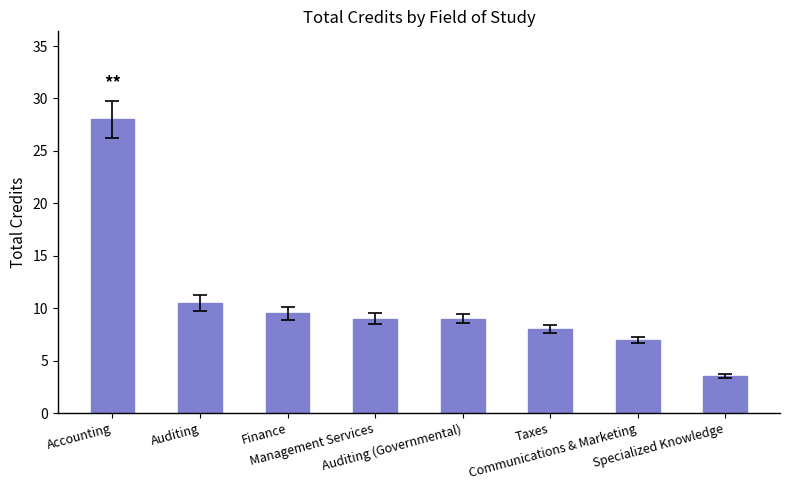

Between Communications & Marketing and Auditing (Governmental), which is larger?

Auditing (Governmental)